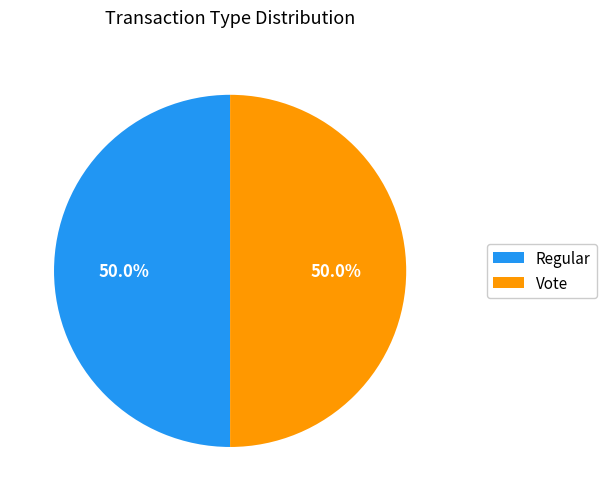

To the nearest percent, what is the combined percentage of Vote and Regular?

100%